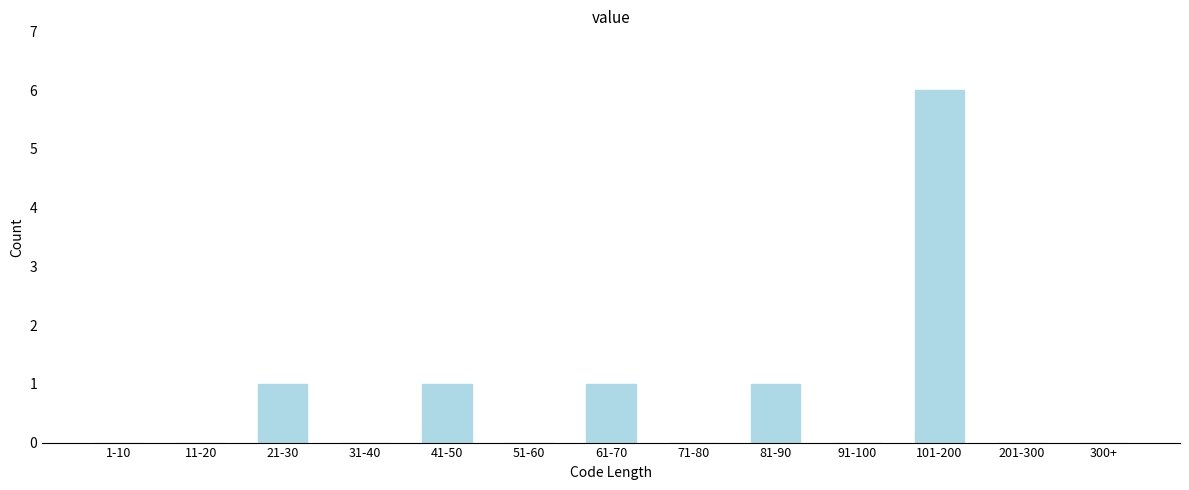

Reading left to right, what are all the values shown in this chart?

1-10=0	11-20=0	21-30=1	31-40=0	41-50=1	51-60=0	61-70=1	71-80=0	81-90=1	91-100=0	101-200=6	201-300=0	300+=0